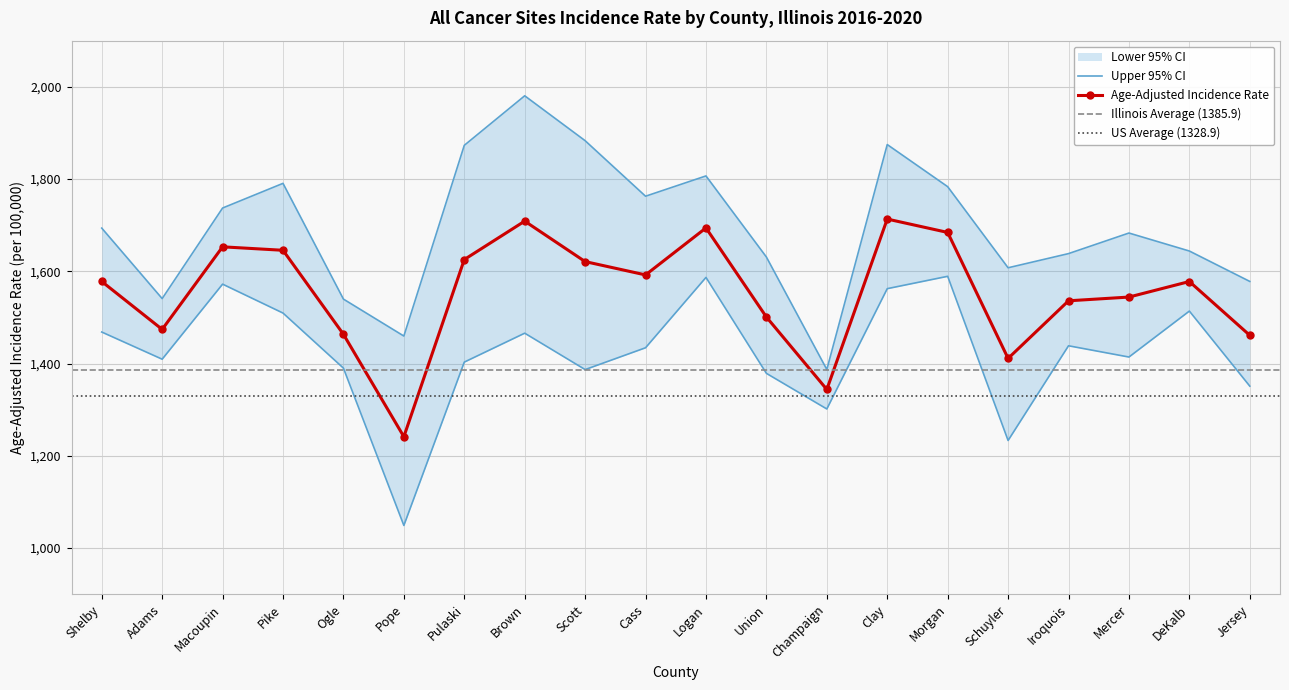

What is the total value across all series at Clay?

5150.5